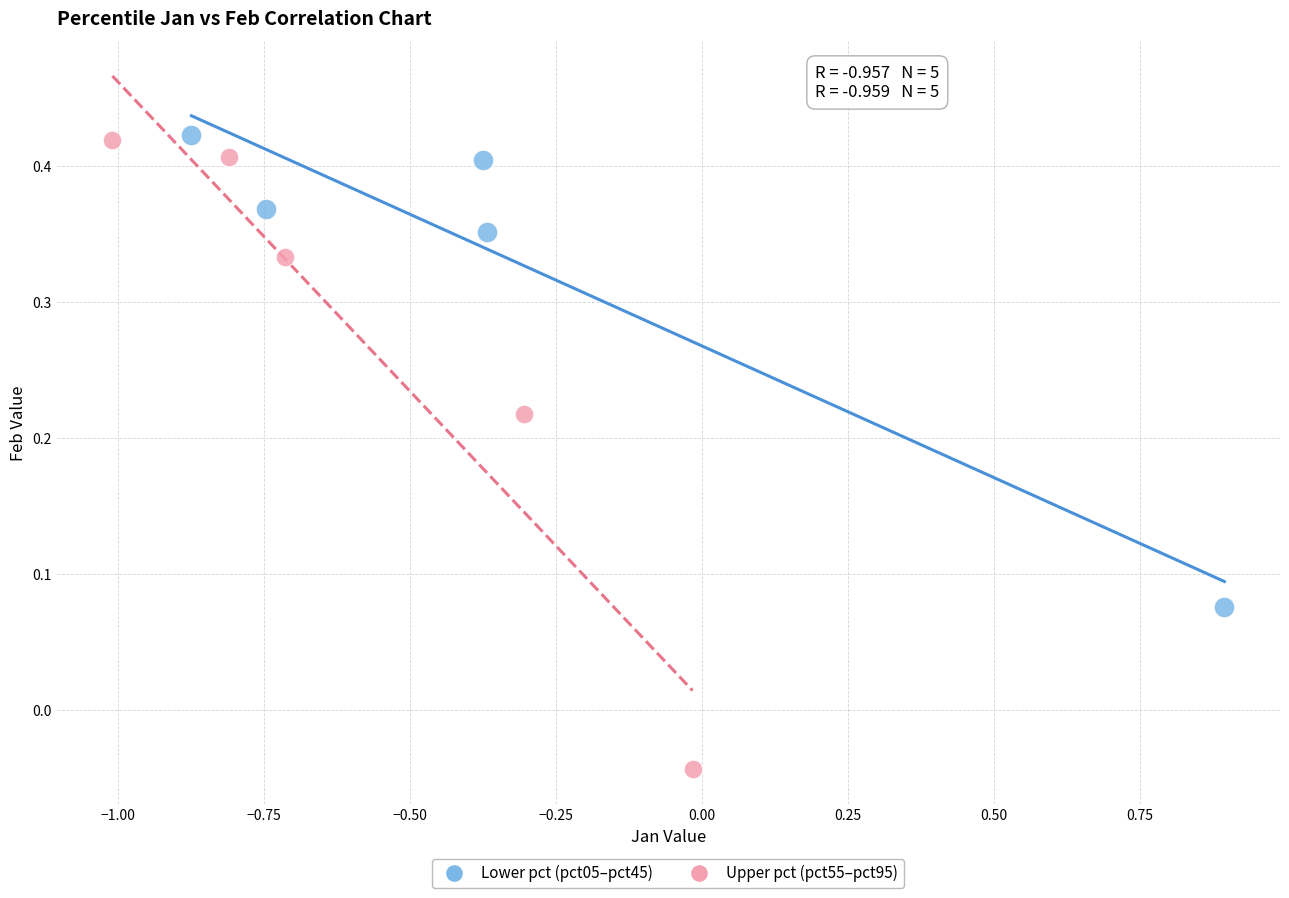

Which series has the widest spread of Y values?

Upper pct (pct55–pct95)